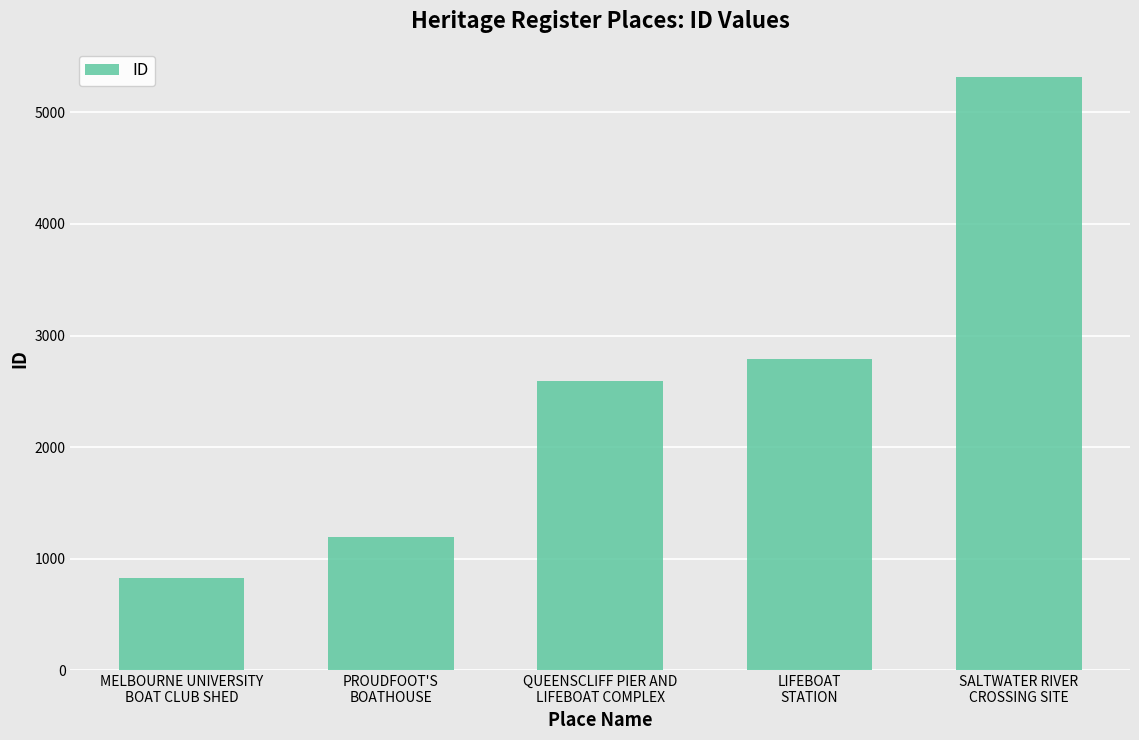

How many data points does each series have?

5